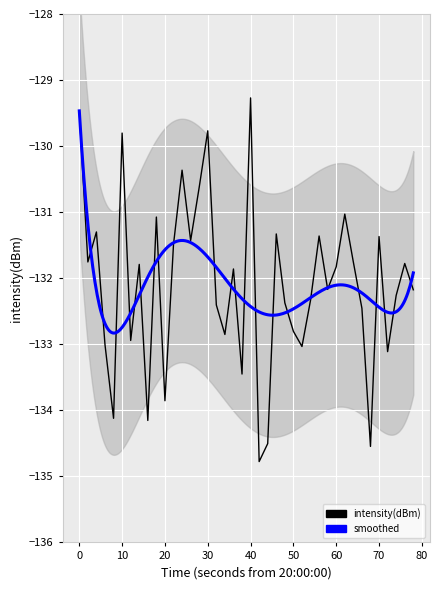

Reading right to left, extract all data points from this chart.

-132.2	-131.8	-132.3	-133.1	-131.4	-134.5	-132.5	-131.8	-131.0	-131.8	-132.2	-131.4	-132.3	-133.0	-132.8	-132.4	-131.3	-134.5	-134.8	-129.3	-133.5	-131.9	-132.9	-132.4	-129.8	-130.6	-131.4	-130.4	-131.5	-133.9	-131.1	-134.2	-131.8	-132.9	-129.8	-134.1	-133.0	-131.3	-131.8	-129.5